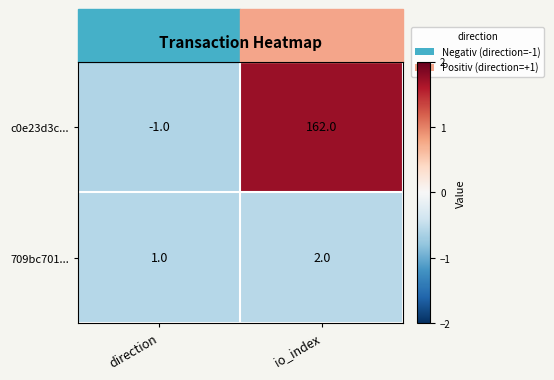

At direction, list the series in order from largest to smallest.

709bc701..., c0e23d3c...